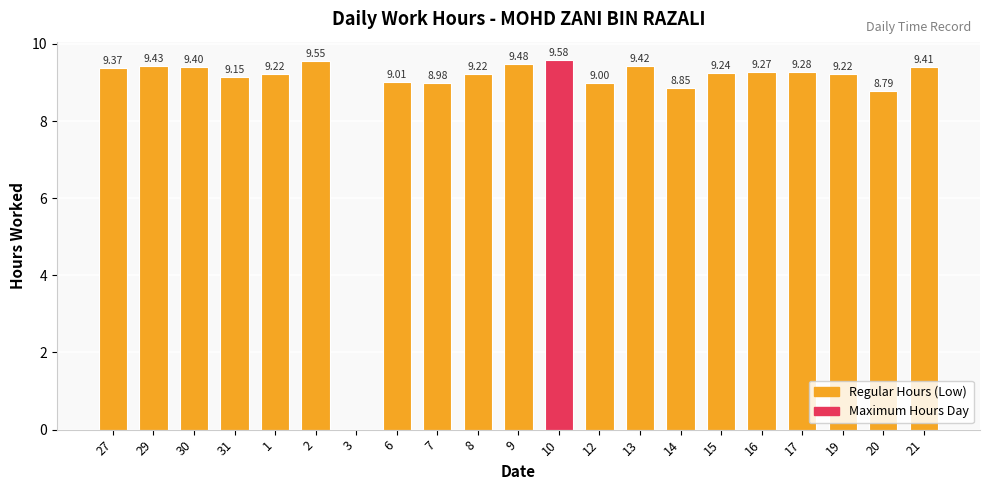

Between 7 and 1, which is larger?

1